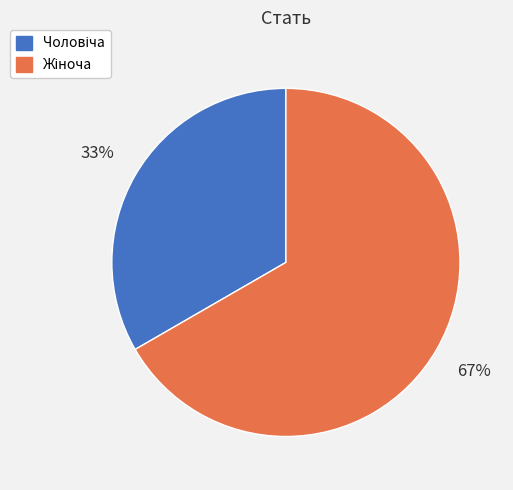

To the nearest percent, what is the average slice percentage?

50%